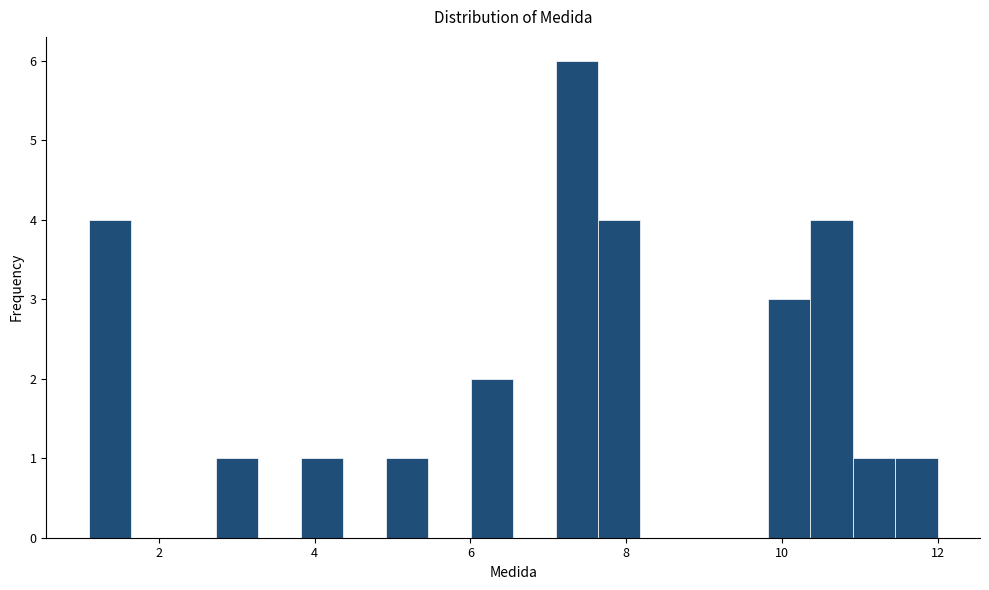

Around what value on the x-axis is the tallest bar? Give the approximate position of its centre, as read against the axis.

7.4